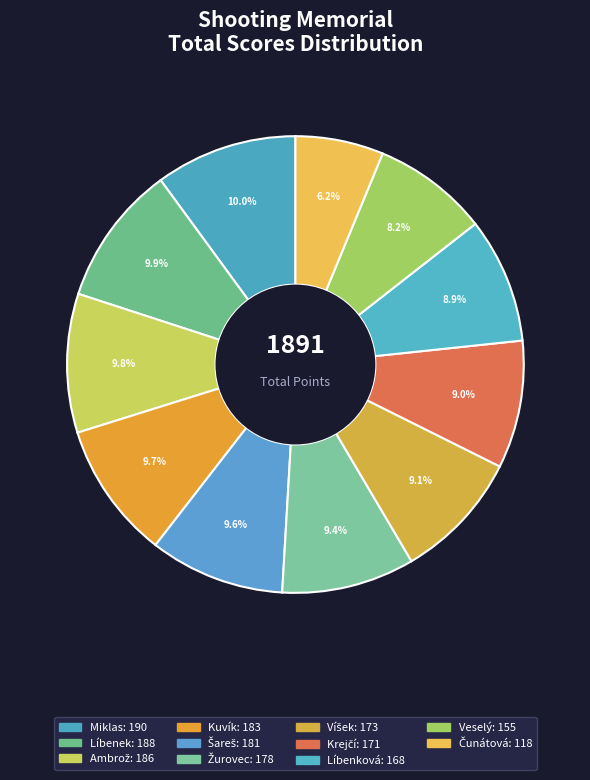

Count the number of slices in the pie.

11